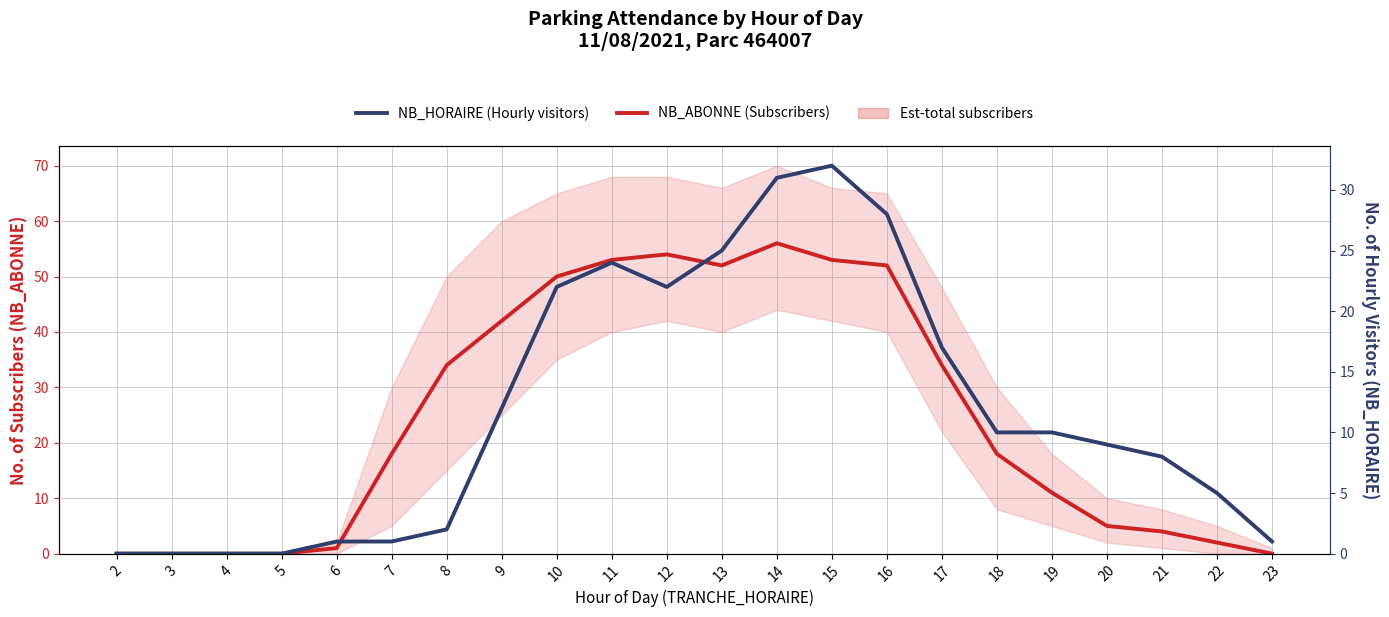

Rank the series at 16 from lowest to highest value.

NB_HORAIRE (Hourly visitors), NB_ABONNE (Subscribers)